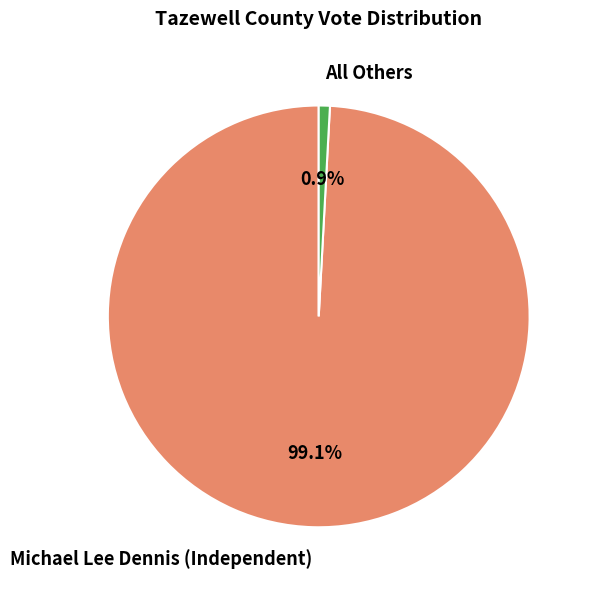

What percentage is NOT represented by All Others?

99.1%